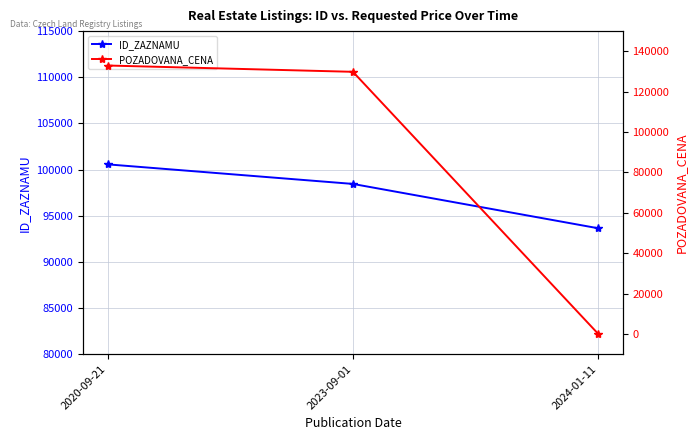

List the series in order of their overall mean, highest first.

ID_ZAZNAMU, POZADOVANA_CENA